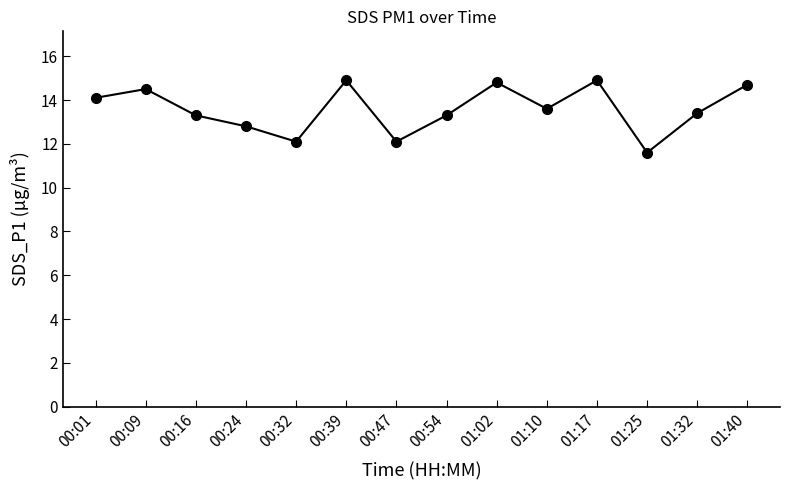

True or false: the data shows 14.9 at 01:17.

True